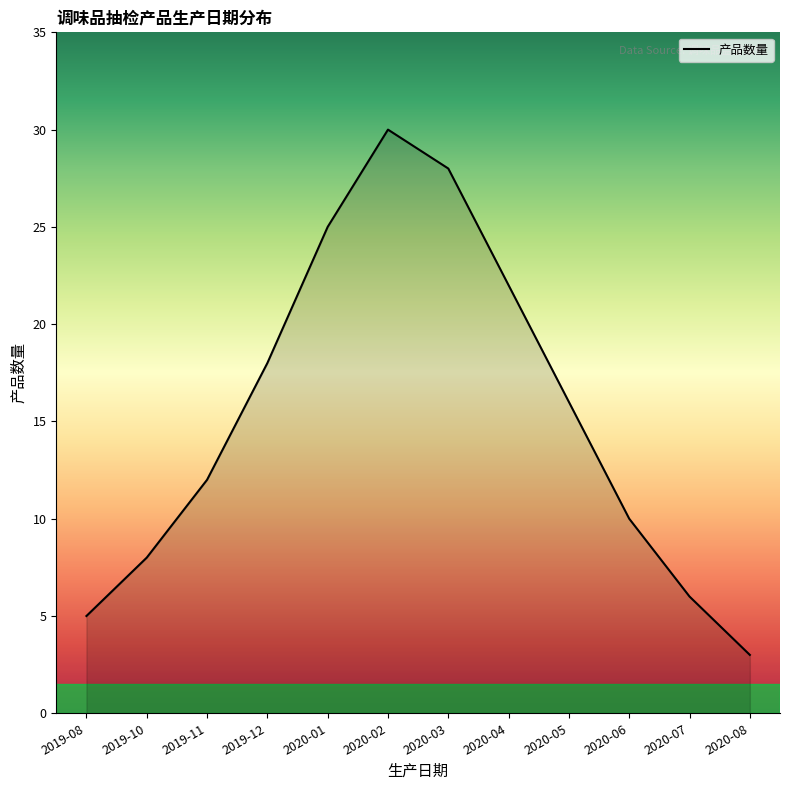

Reading left to right, extract all data points from this chart.

2019-08=5	2019-10=8	2019-11=12	2019-12=18	2020-01=25	2020-02=30	2020-03=28	2020-04=22	2020-05=16	2020-06=10	2020-07=6	2020-08=3